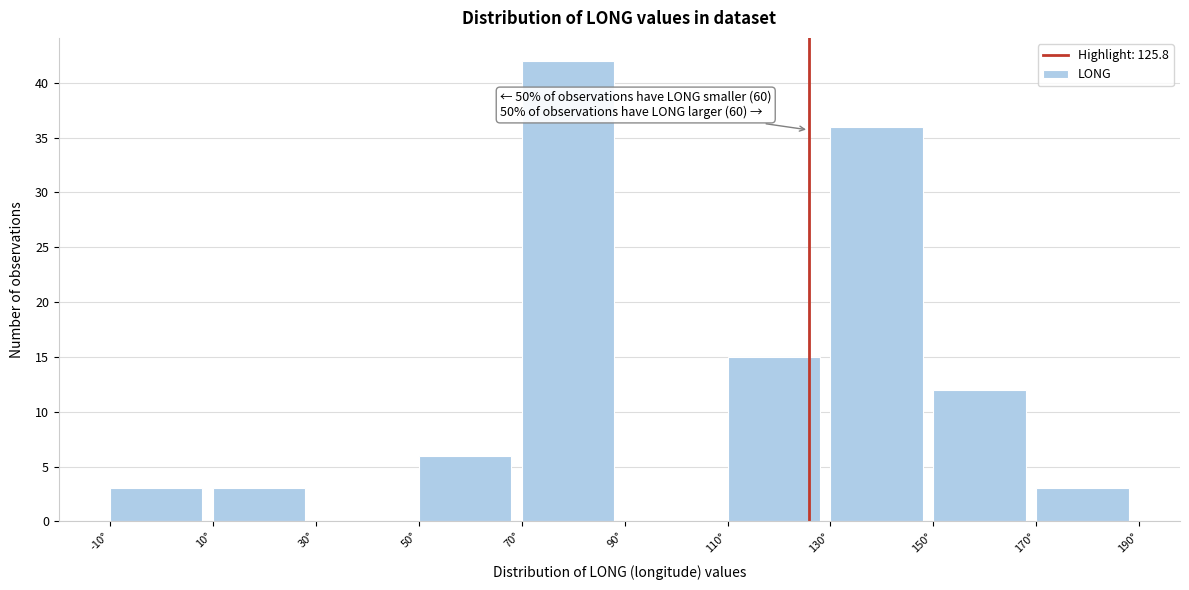

Which range on the x-axis has the tallest bar?

70 to 90